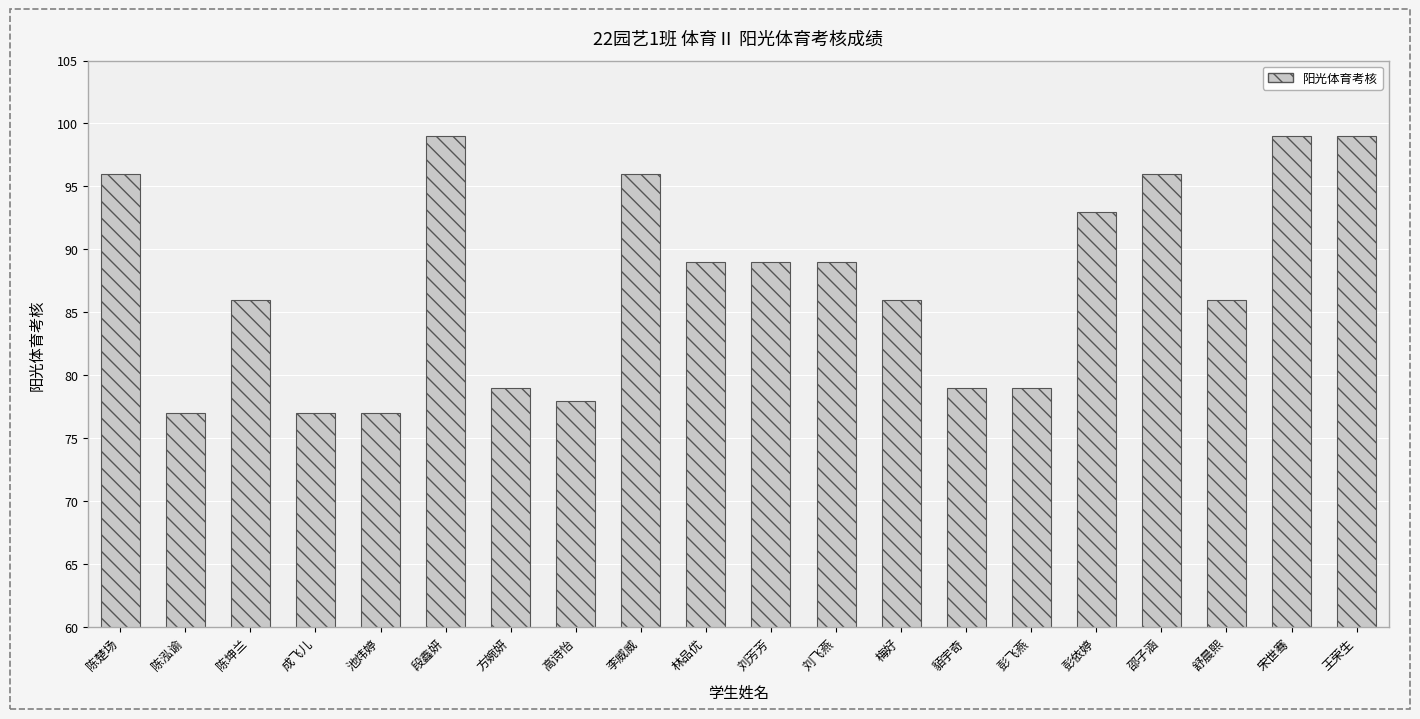

What is the greatest value displayed?

99